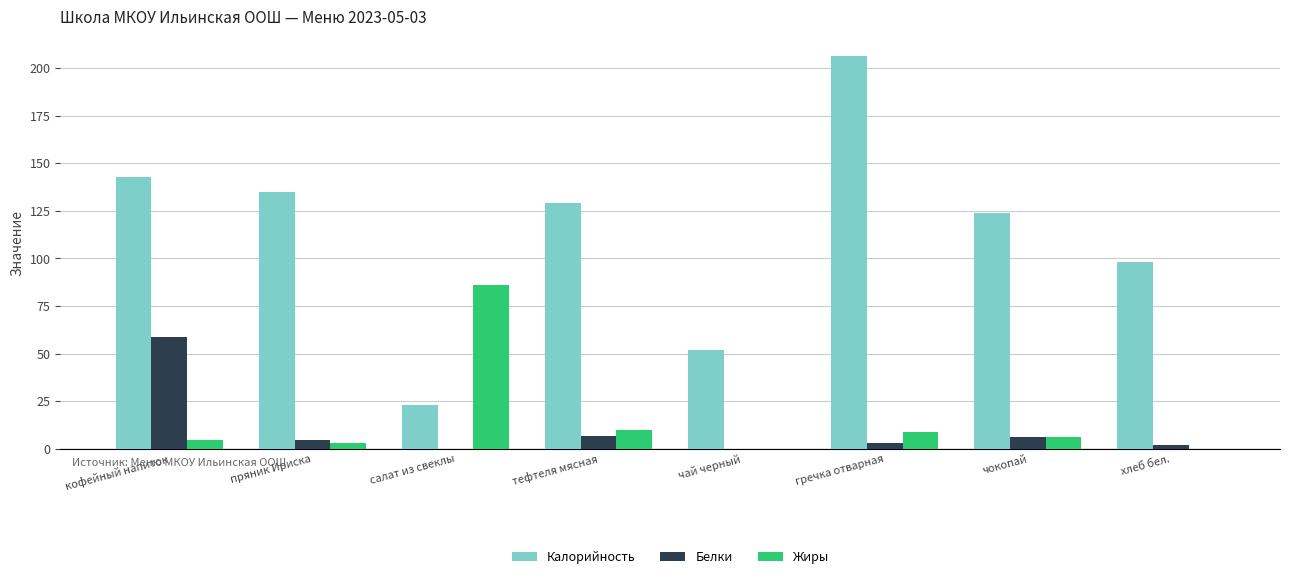

Does the chart contain stacked bars?

No